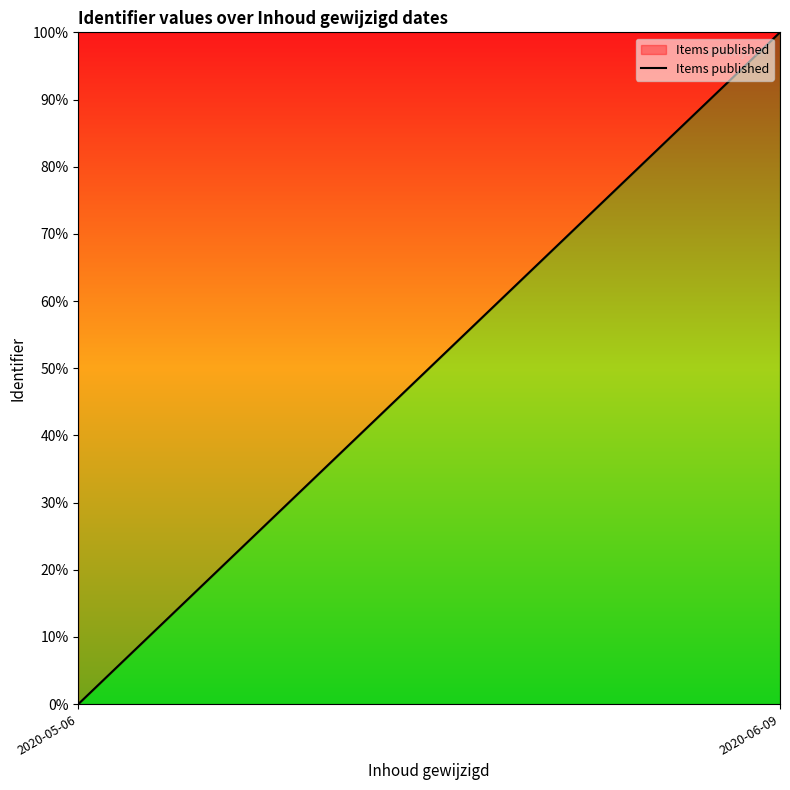

Reading right to left, what are all the values shown in this chart?

100	0